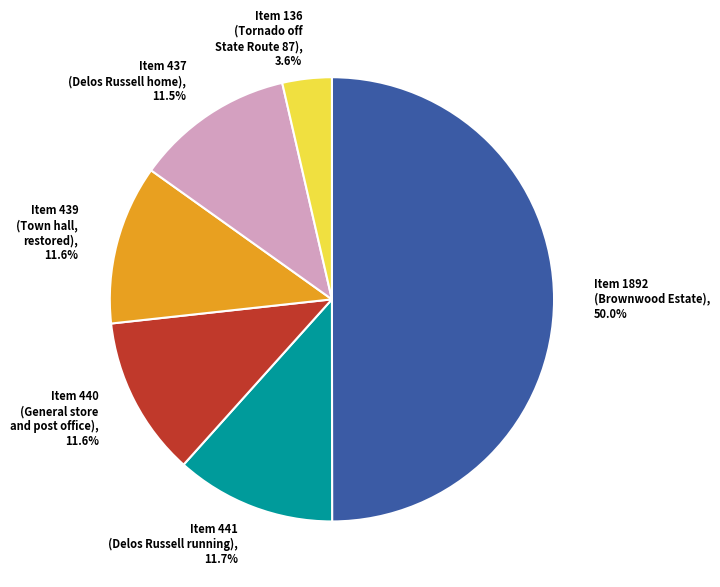

What is the ratio of the value at Item 1892 (Brownwood Estate) to the value at Item 136 (Tornado off State Route 87)?

13.9